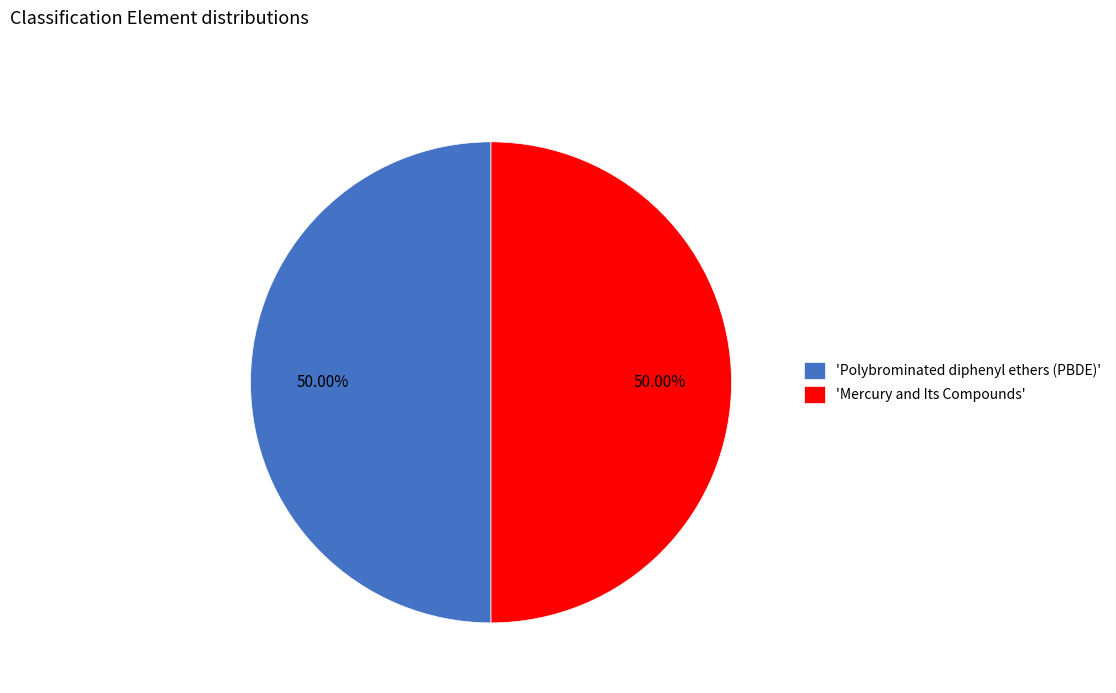

What is the ratio of the value at 'Mercury and Its Compounds' to the value at 'Polybrominated diphenyl ethers (PBDE)'?

1.0